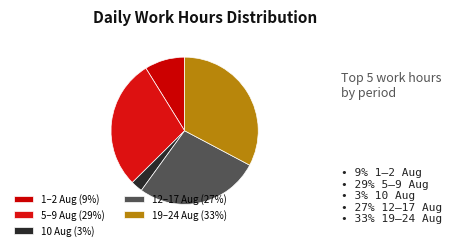

How many slices are in this pie chart?

5